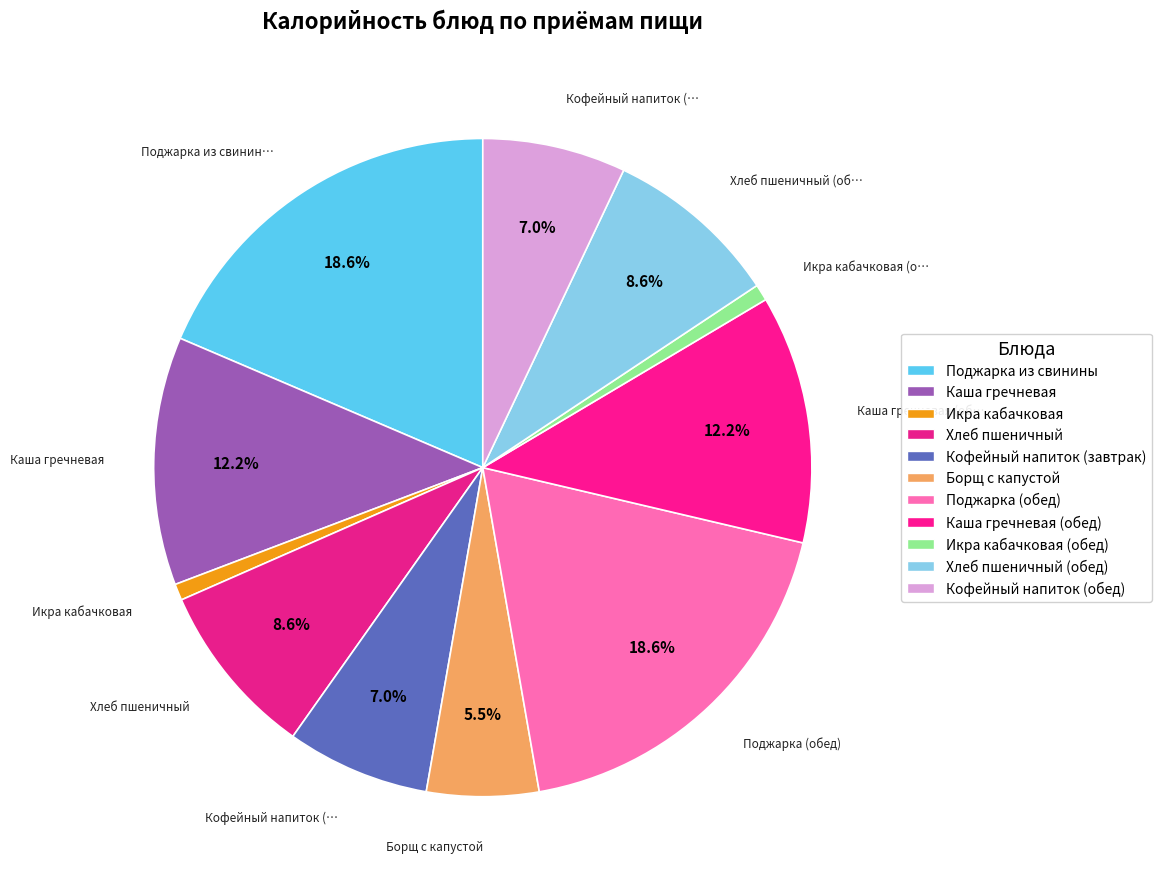

How many slices are in this pie chart?

11